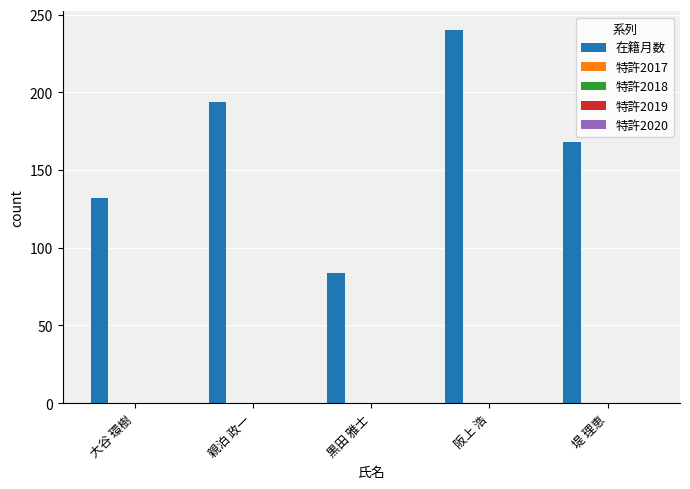

What is the average value?

164